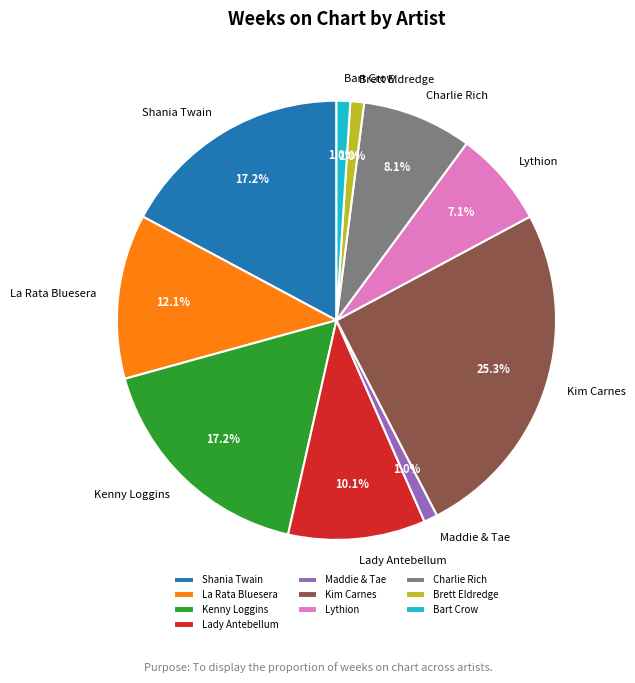

Count the number of slices in the pie.

10